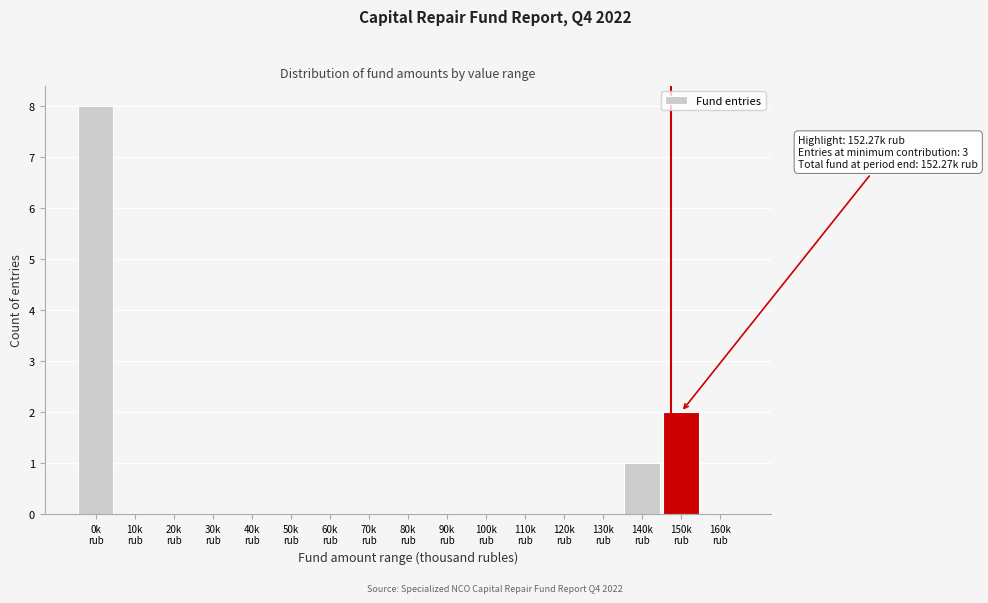

What is the maximum value shown in the chart?

8